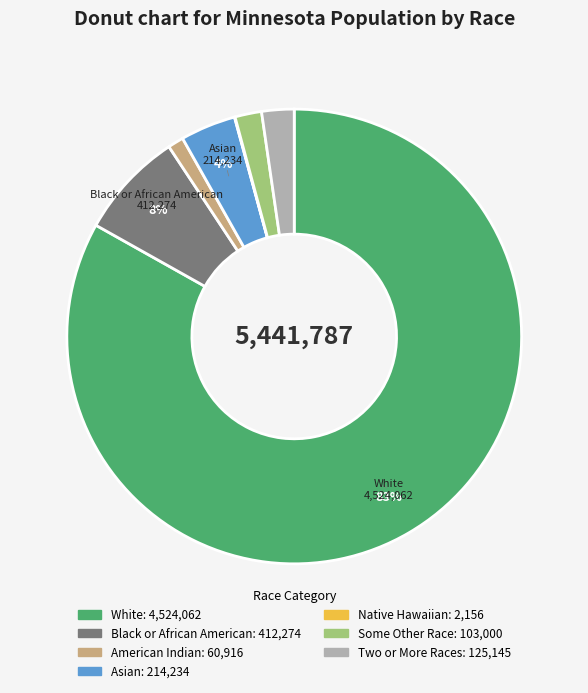

Is there a majority slice in this chart?

Yes